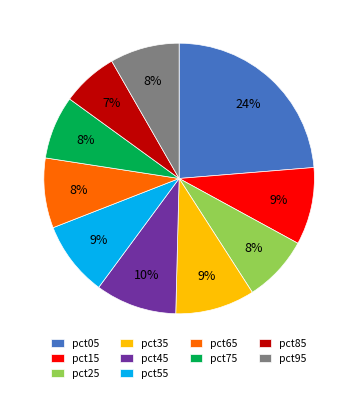

Between pct55 and pct05, which is larger?

pct05